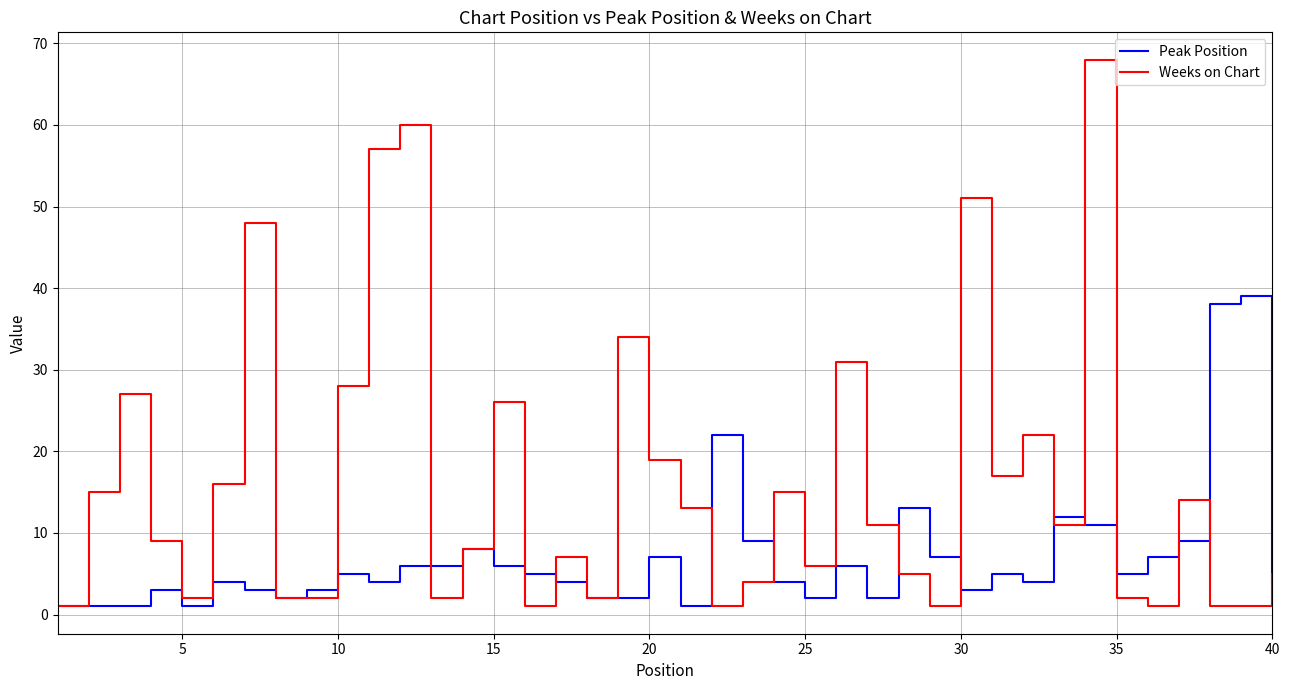

Rank the series by their maximum value, from highest to lowest.

Weeks on Chart, Peak Position